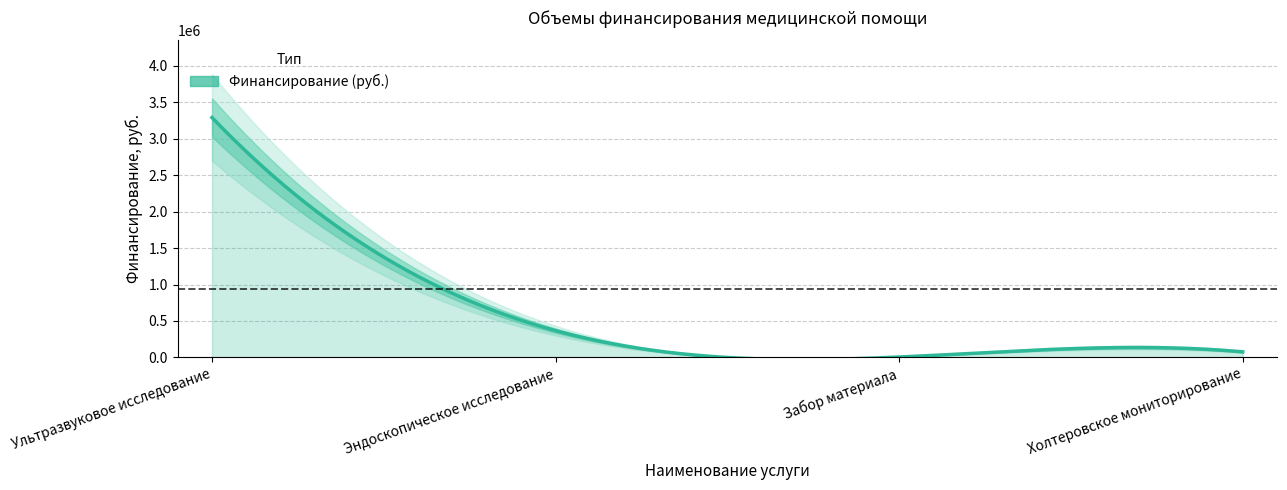

Reading right to left, what are all the values shown in this chart?

Холтеровское мониторирование=75280	Забор материала=4767	Эндоскопическое исследование=366826	Ультразвуковое исследование=3292121